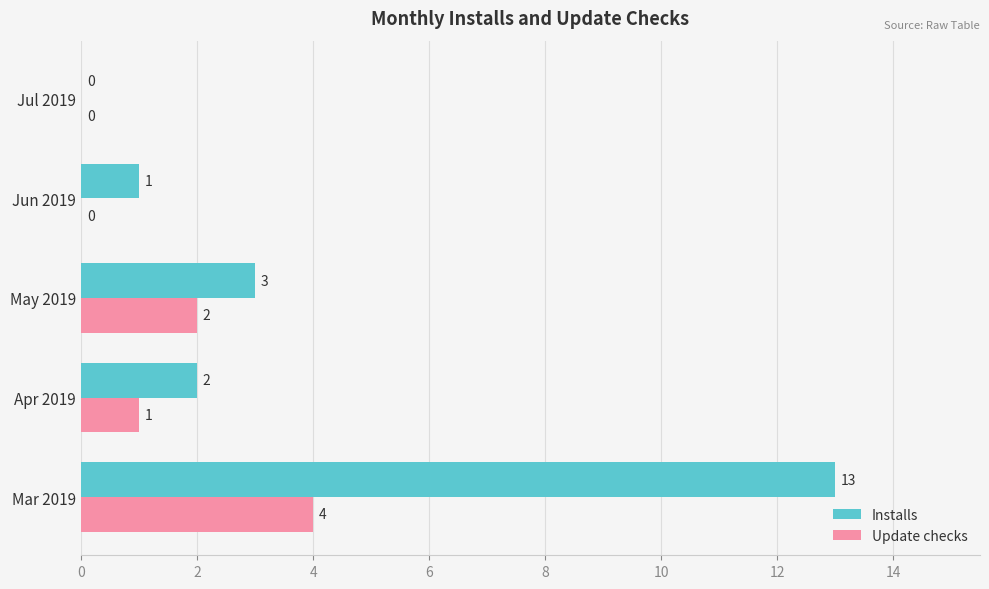

Which category has the highest value across all series?

Mar 2019